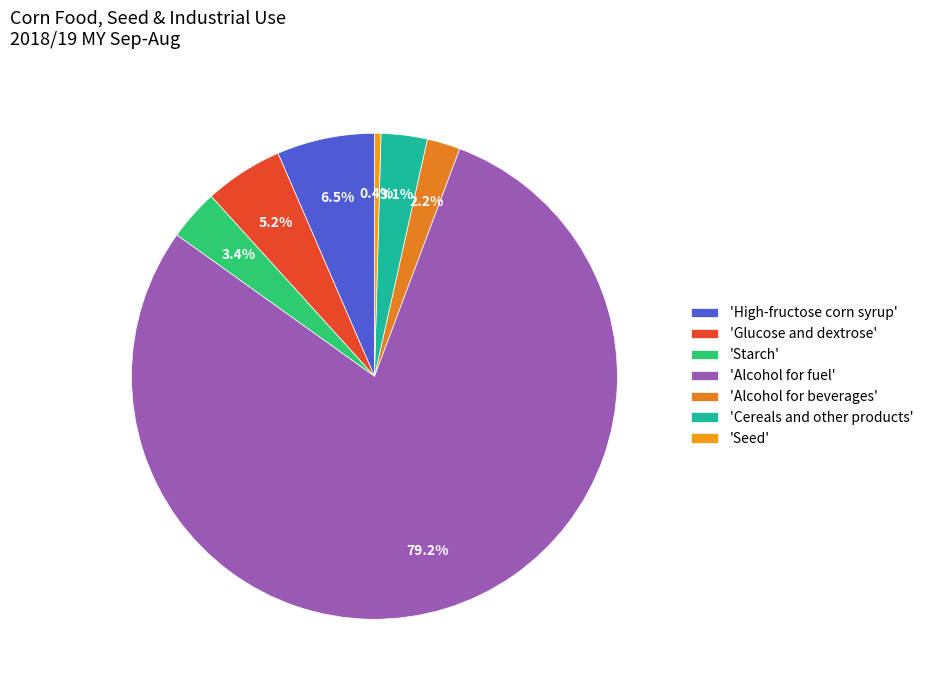

What is the largest slice in the pie chart?

'Alcohol for fuel'